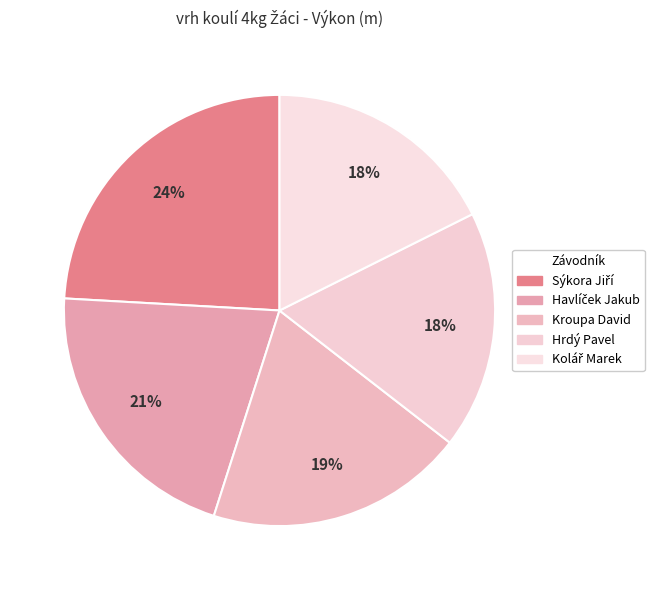

What percentage do Hrdý Pavel and Kroupa David together represent?

37.3%